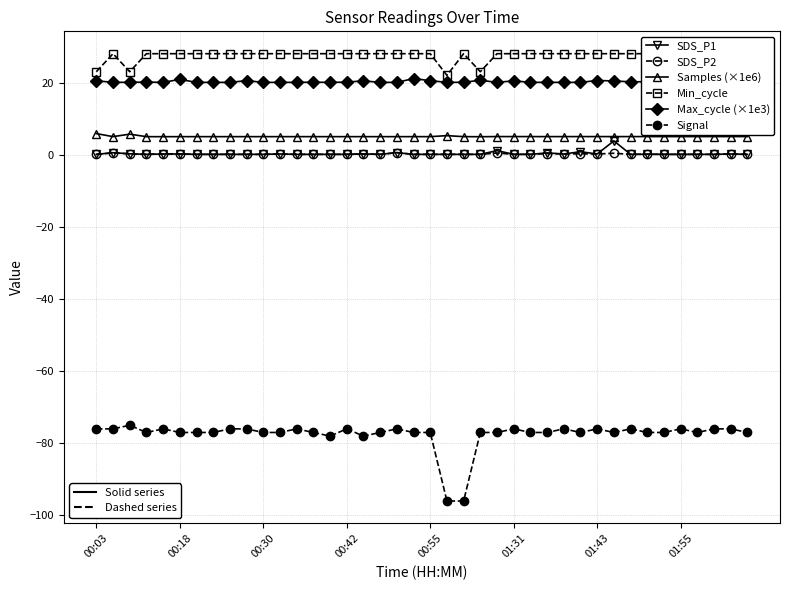

How many categories are shown in the chart?

40